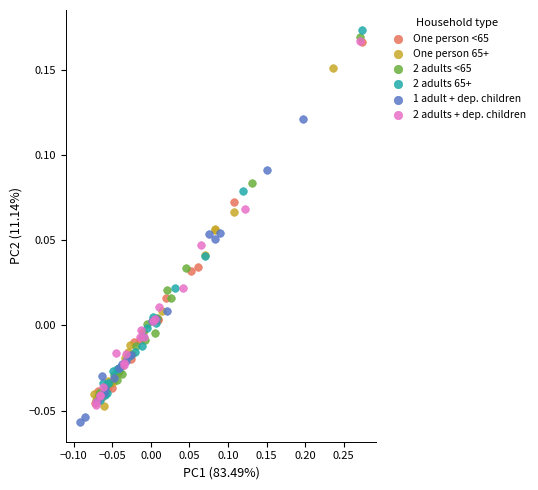

What are all the series names shown in the legend?

One person <65, One person 65+, 2 adults <65, 2 adults 65+, 1 adult + dep. children, 2 adults + dep. children